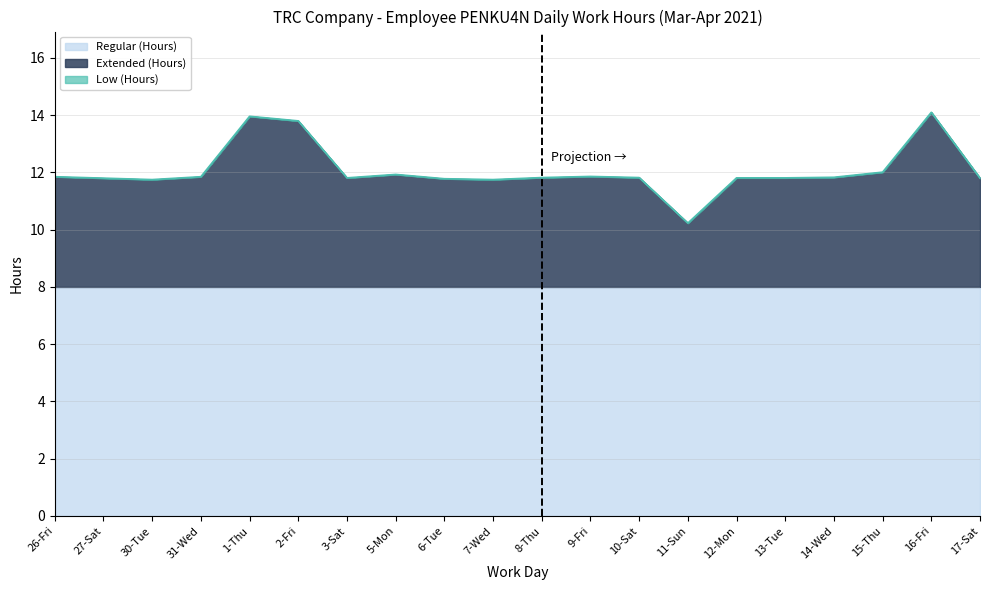

What is the label of the 17th point from the left?

14-Wed